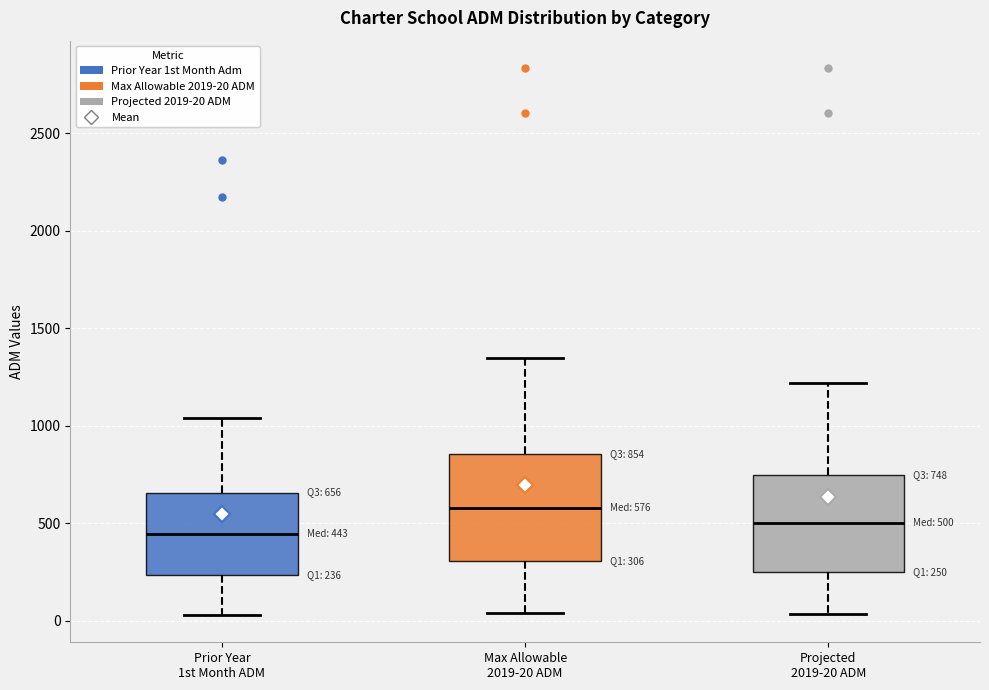

Which box has the highest median line?

Max Allowable 2019-20 ADM